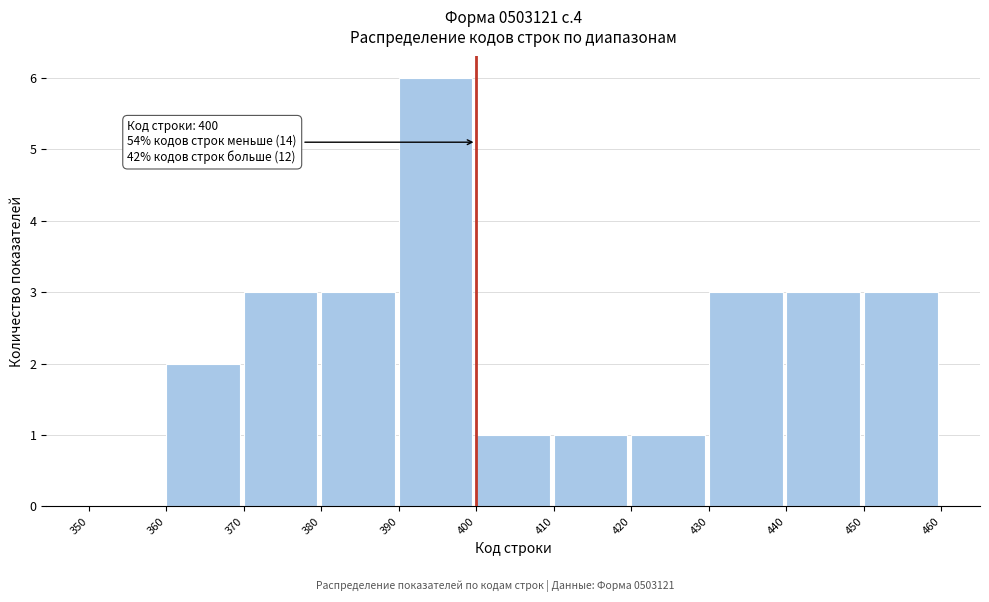

Over which range of the x-axis is the bar tallest?

390 to 400